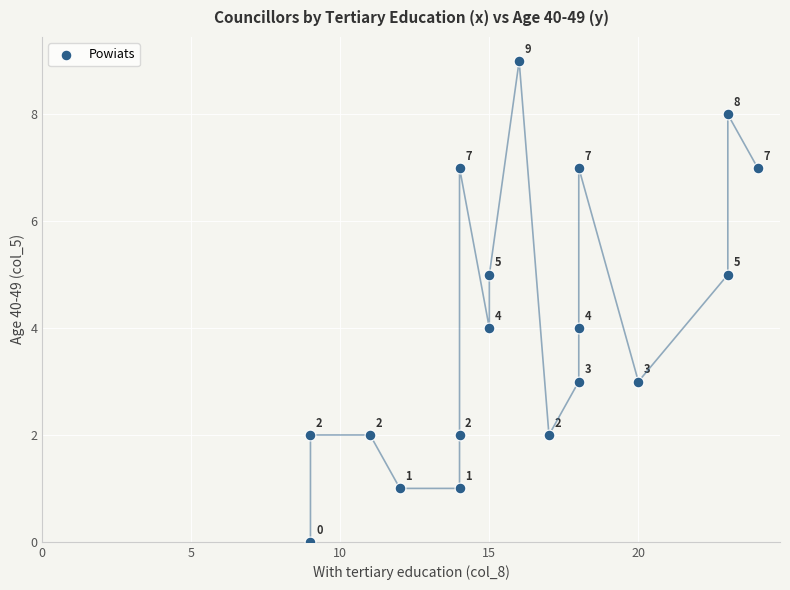

What Y value in the scatter plot is closest to 4?

4